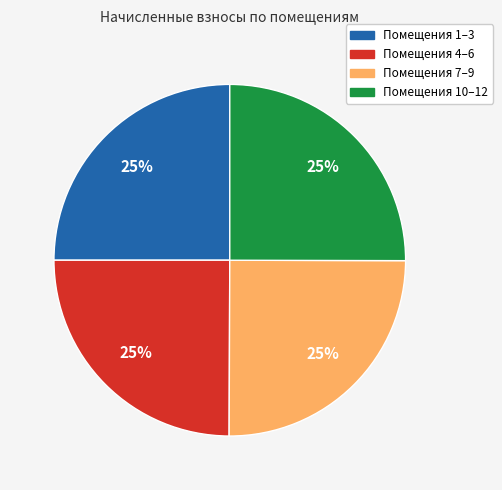

Is there any slice that represents more than half of the pie?

No